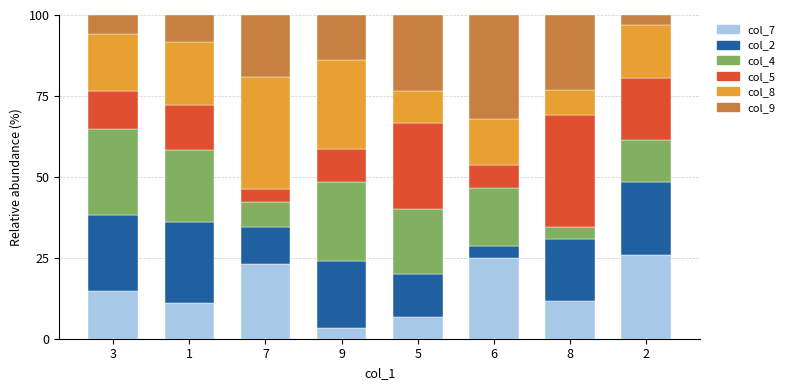

Count the number of categories in the chart.

8